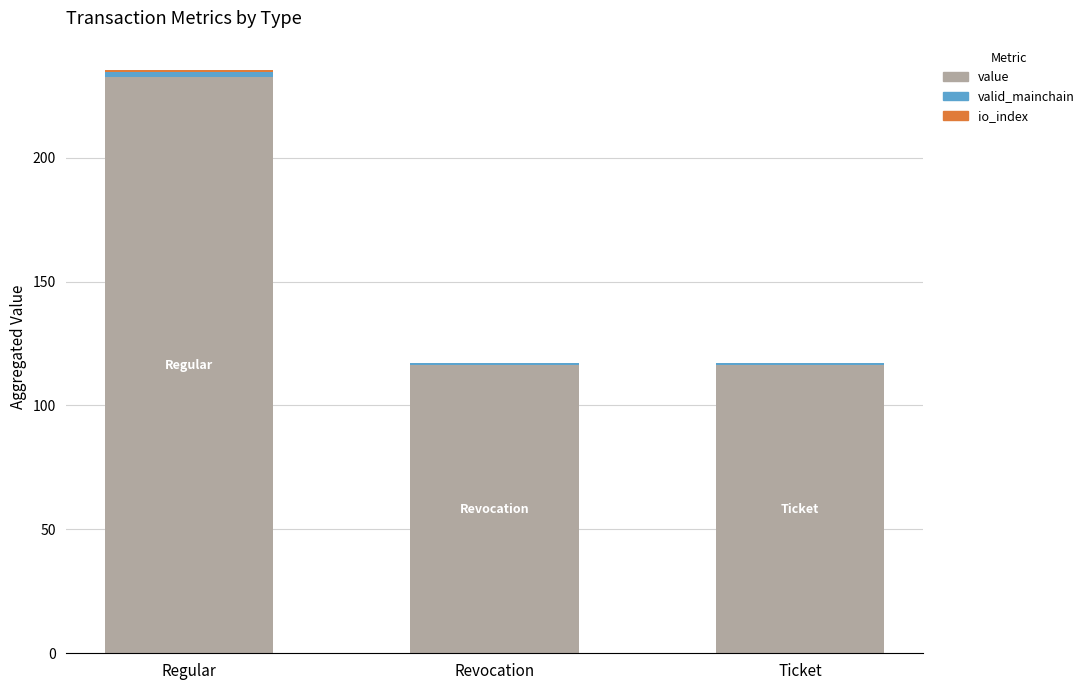

At which category is the sum across all series the highest?

Regular